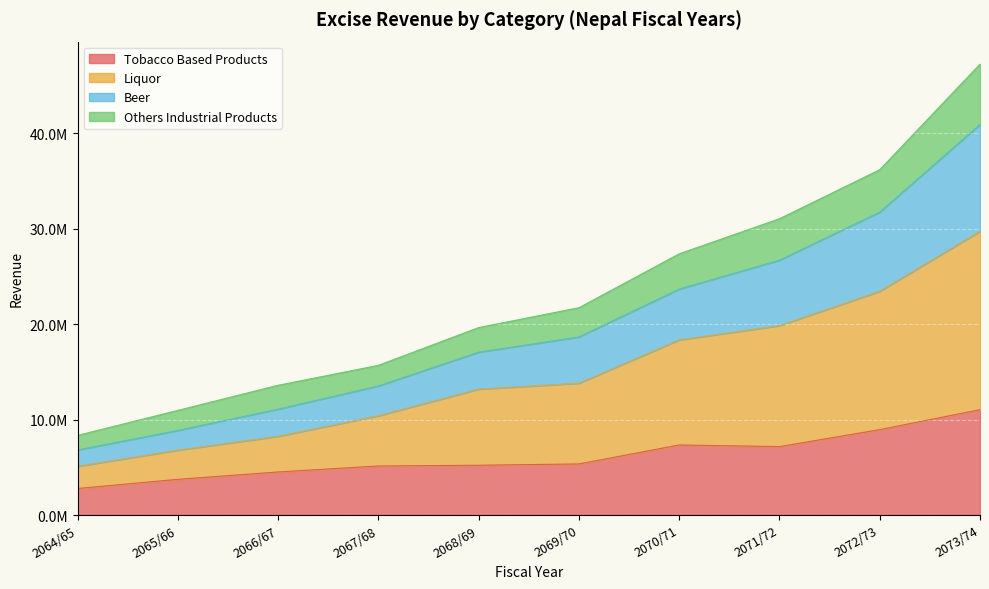

Does the chart display data point markers on the line(s)?

No